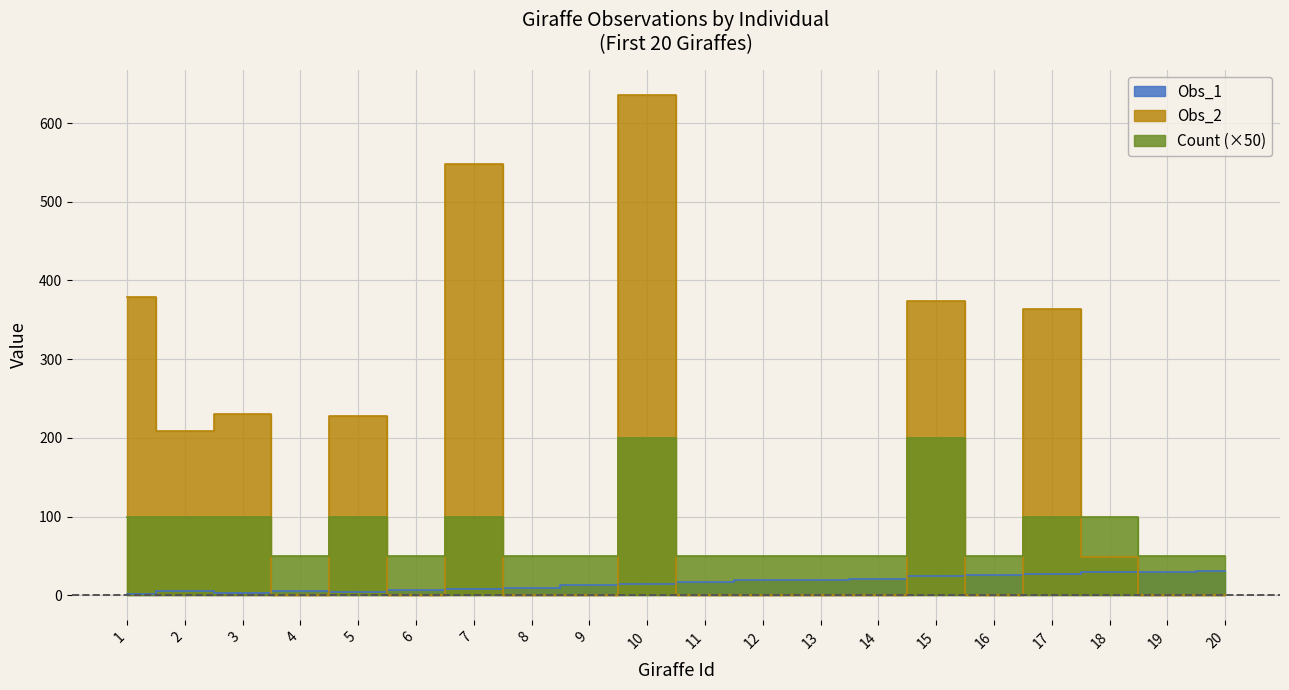

Is it true that Obs_1 equals 27 at 17?

True